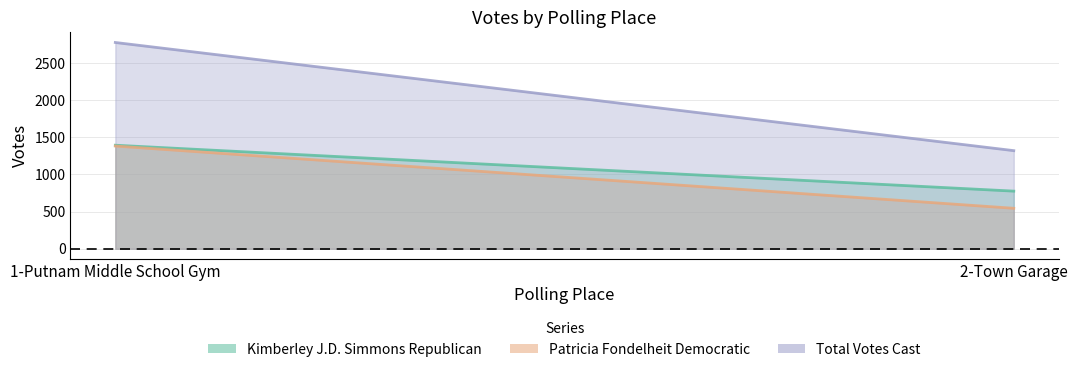

Count the Kimberley J.D. Simmons Republican values in the range 776 to 1394.

2